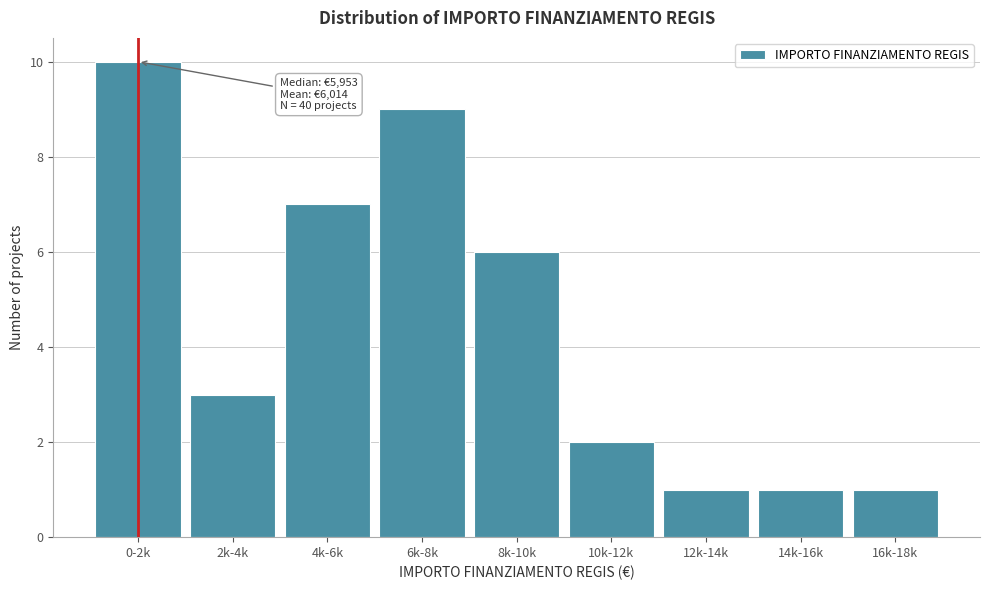

Reading left to right, list all the values displayed in this chart.

0-2k=10	2k-4k=3	4k-6k=7	6k-8k=9	8k-10k=6	10k-12k=2	12k-14k=1	14k-16k=1	16k-18k=1